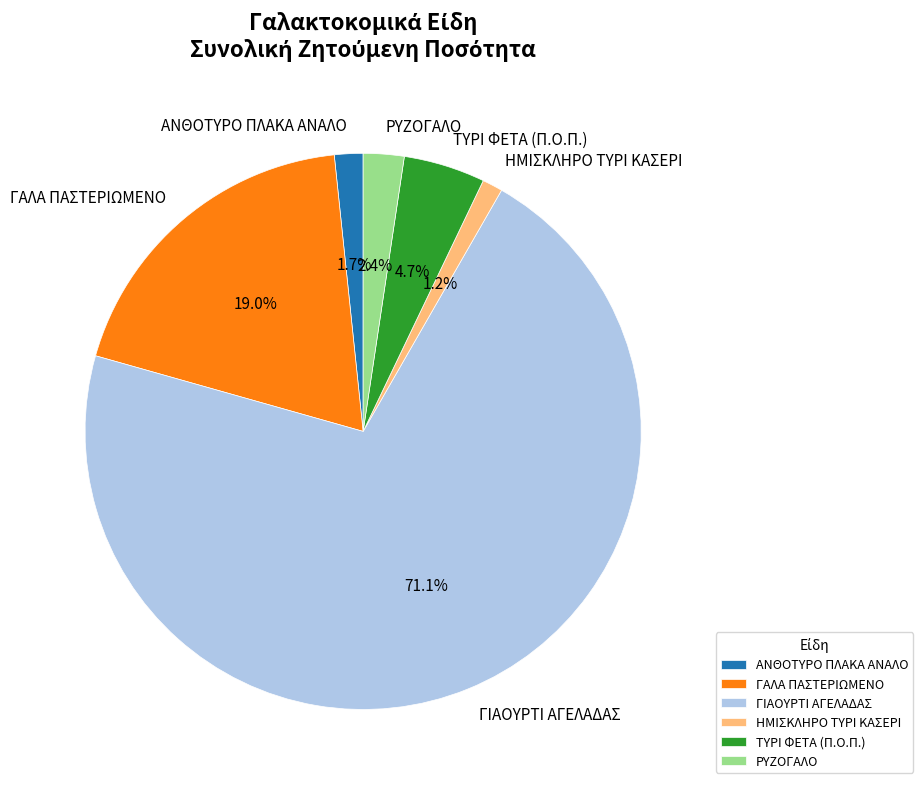

What is the total percentage of ΤΥΡΙ ΦΕΤΑ (Π.Ο.Π.) and ΗΜΙΣΚΛΗΡΟ ΤΥΡΙ ΚΑΣΕΡΙ?

5.9%